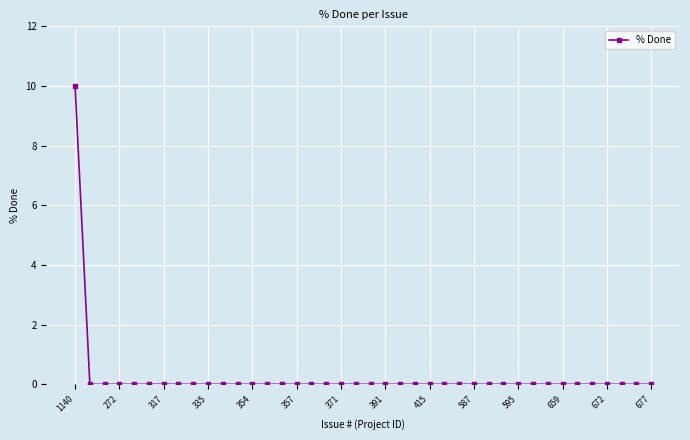

What is the maximum value shown in the chart?

10